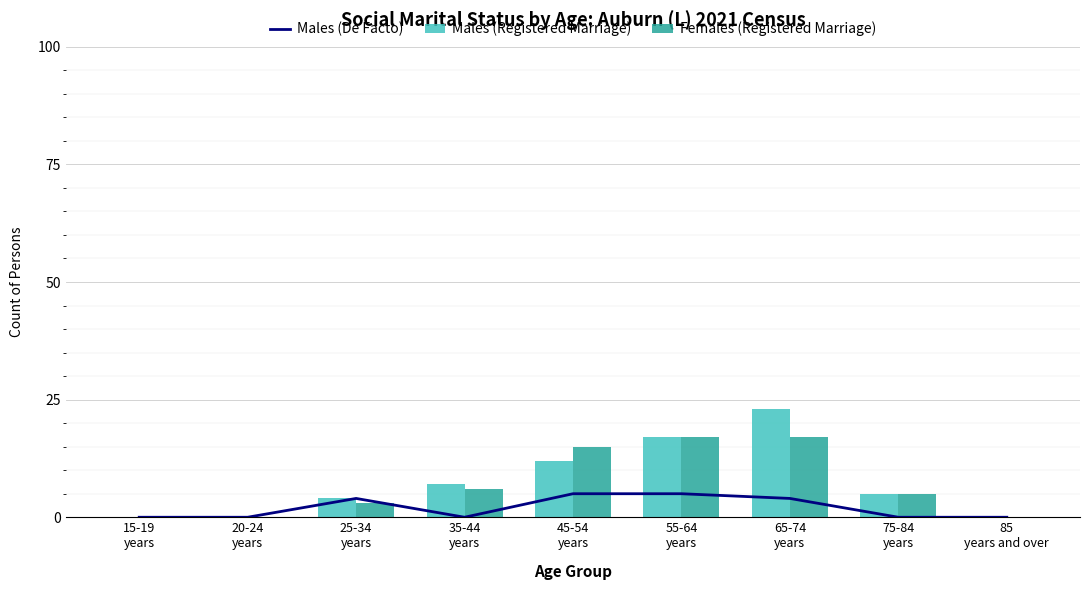

How many groups of bars are there?

9